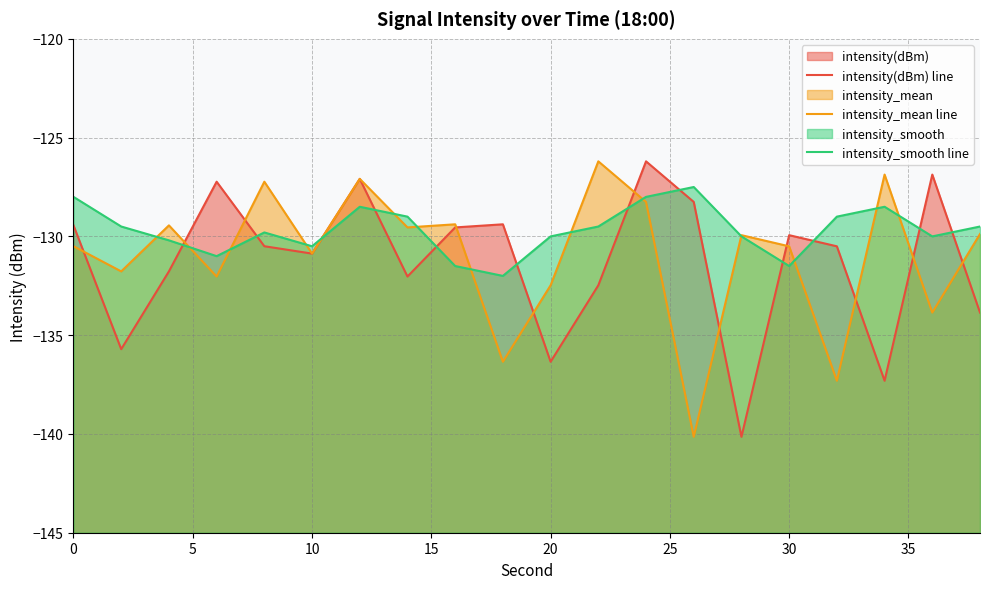

How many interior local peaks does the intensity(dBm) line series have?

6